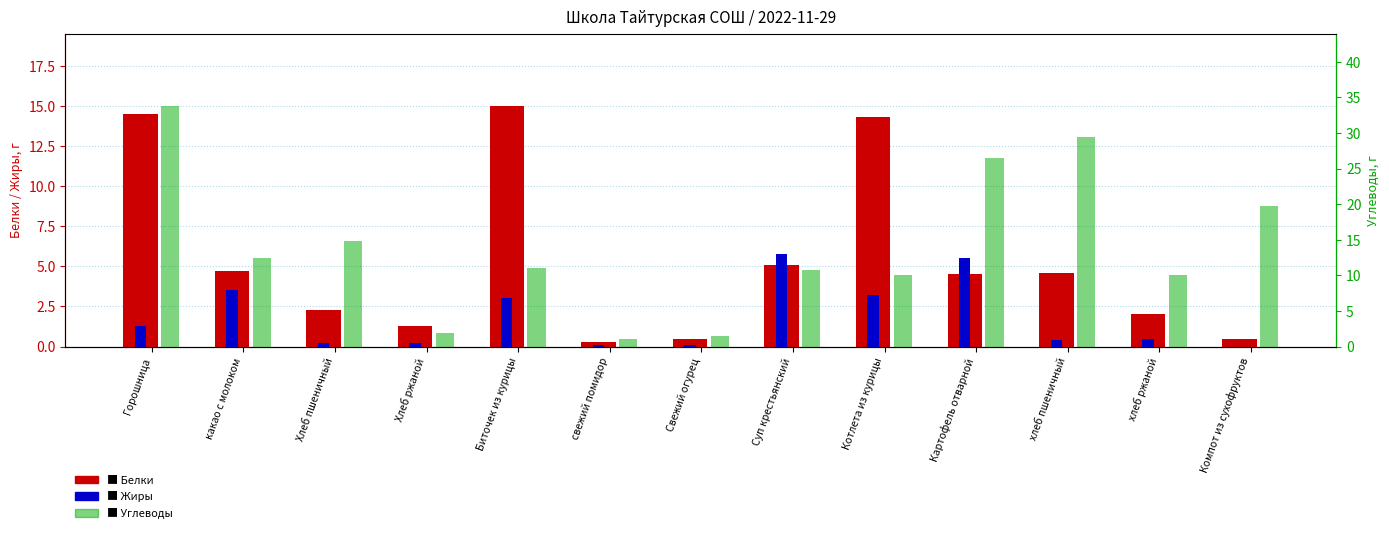

What is the difference between the maximum and minimum values in the Углеводы series?

32.7